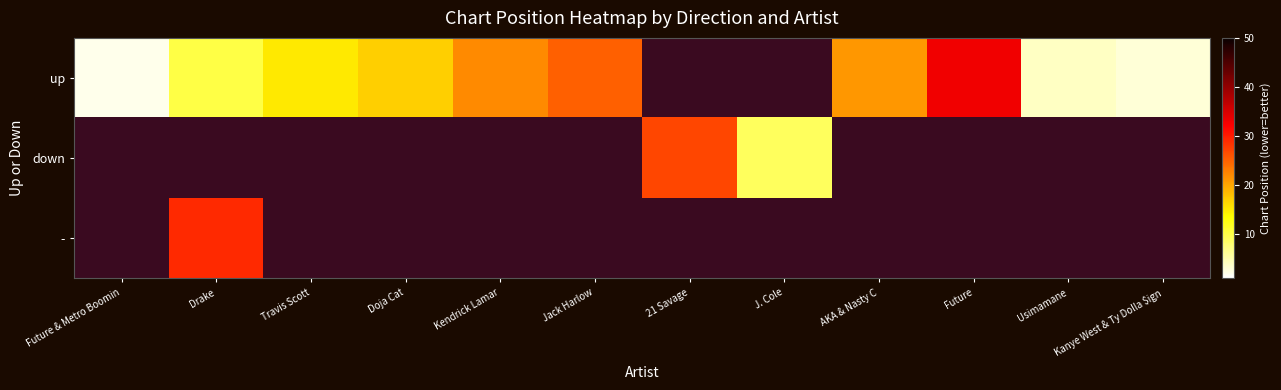

At how many categories does at least one series exceed 22?

4